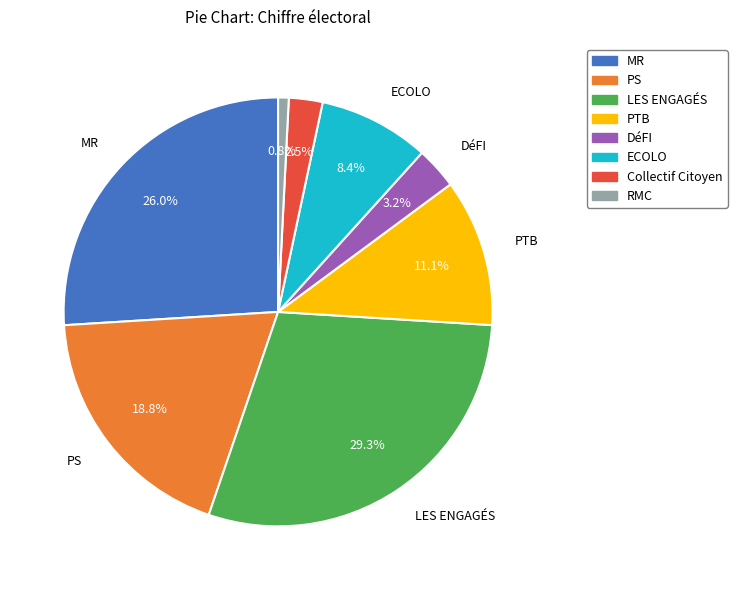

To the nearest percent, what is the difference between the LES ENGAGÉS and Collectif Citoyen slice percentages?

27%